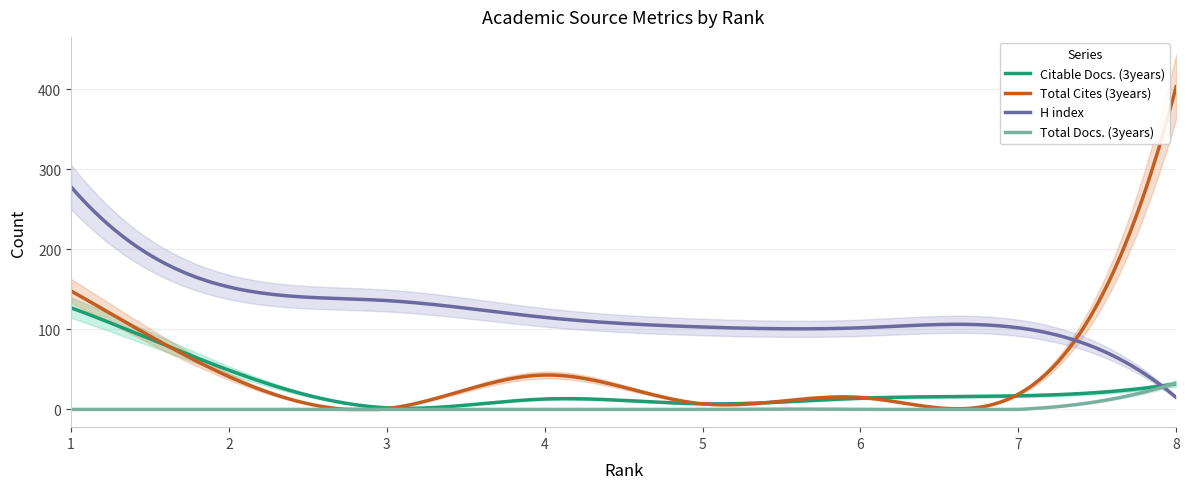

Is this an area chart (filled region under the line)?

No